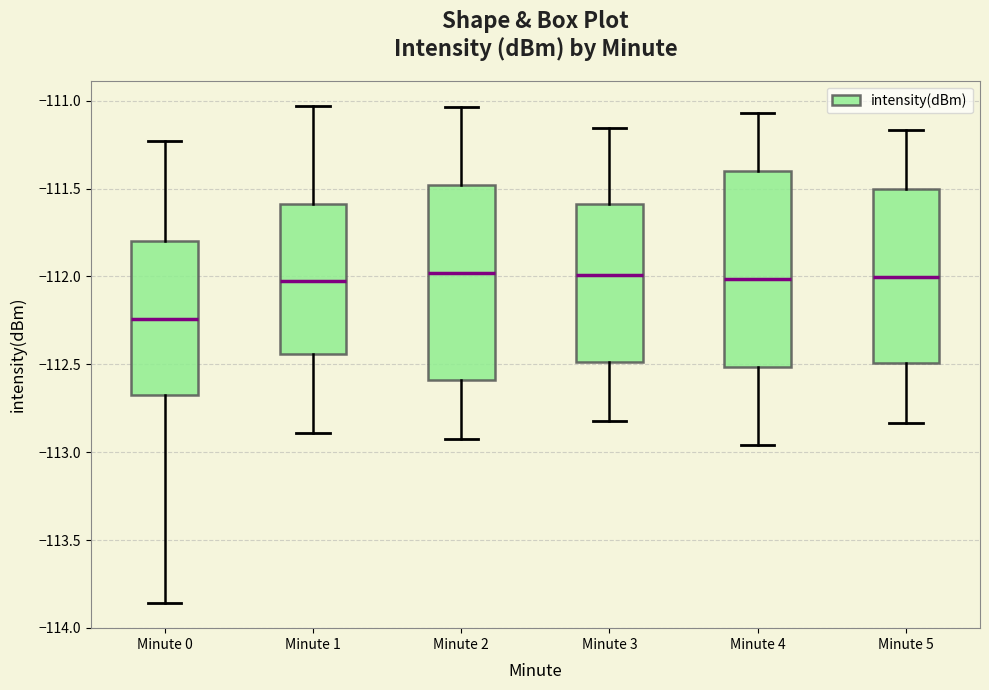

Reading left to right, transcribe this box plot: for each box, give where its median line is, the range the box spans, and where its two whiskers end, as read against the y-axis. The values are not printed on the chart, so give them approximately, as read against the axis.

Minute 0: median -112.25, box -112.65 to -111.80, whiskers -113.85 to -111.25
Minute 1: median -112.00, box -112.45 to -111.60, whiskers -112.90 to -111.05
Minute 2: median -112.00, box -112.60 to -111.50, whiskers -112.90 to -111.05
Minute 3: median -112.00, box -112.50 to -111.60, whiskers -112.80 to -111.15
Minute 4: median -112.00, box -112.50 to -111.40, whiskers -112.95 to -111.05
Minute 5: median -112.00, box -112.50 to -111.50, whiskers -112.85 to -111.15